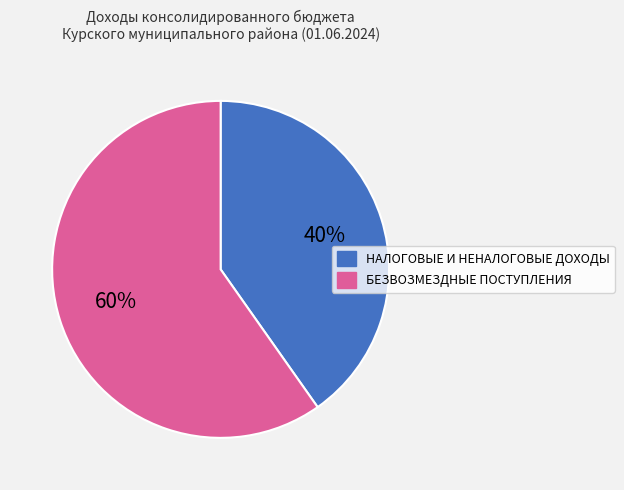

Is there a majority slice in this chart?

Yes